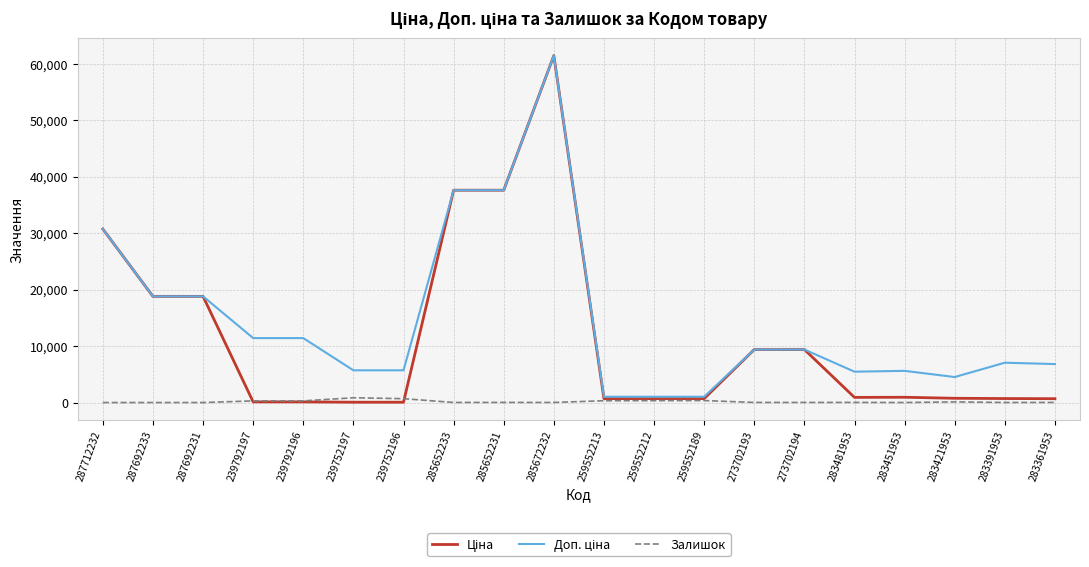

At which category is the sum across all series the highest?

285672232